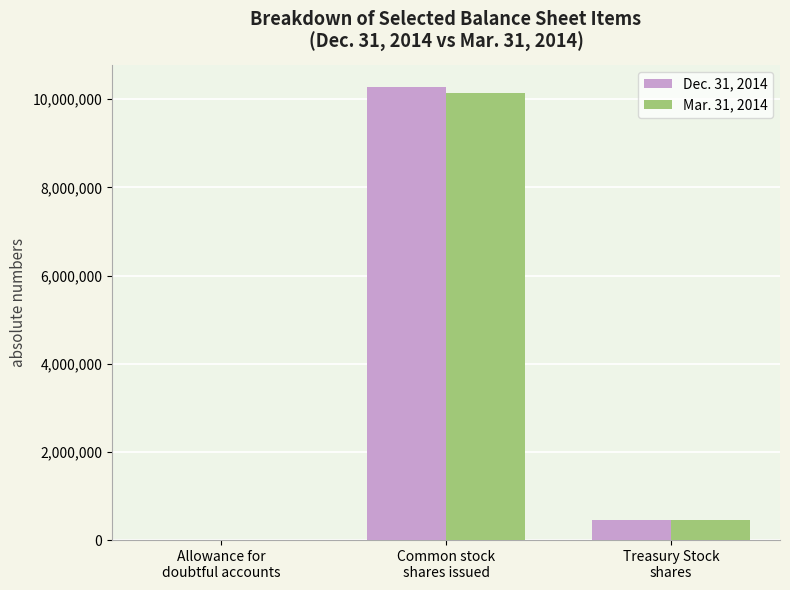

What is the sum of the Dec. 31, 2014 values at Allowance for
doubtful accounts and Treasury Stock
shares?

450127